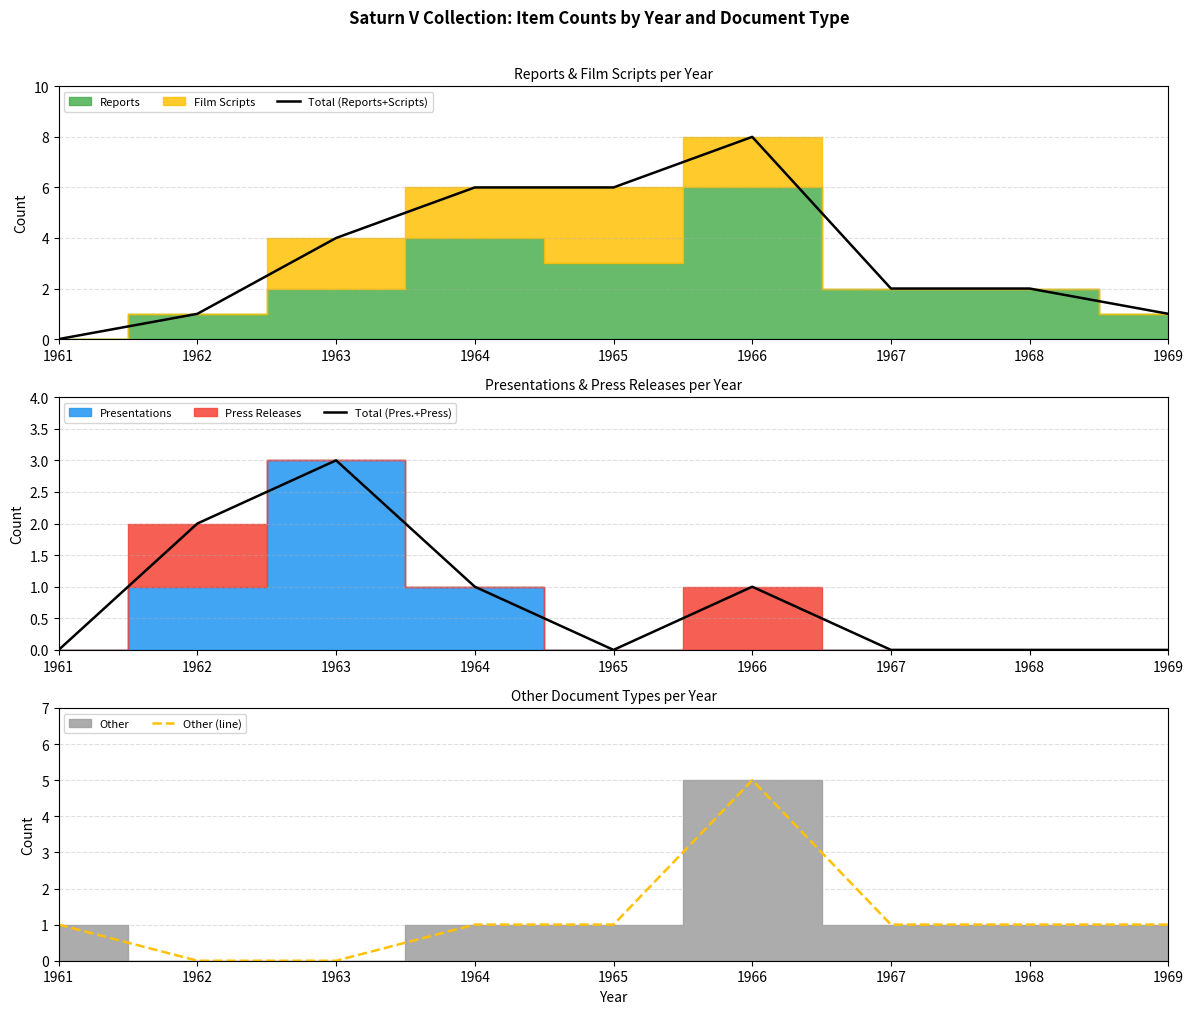

Which category has the lowest value in the Total (Reports+Scripts) series?

1961